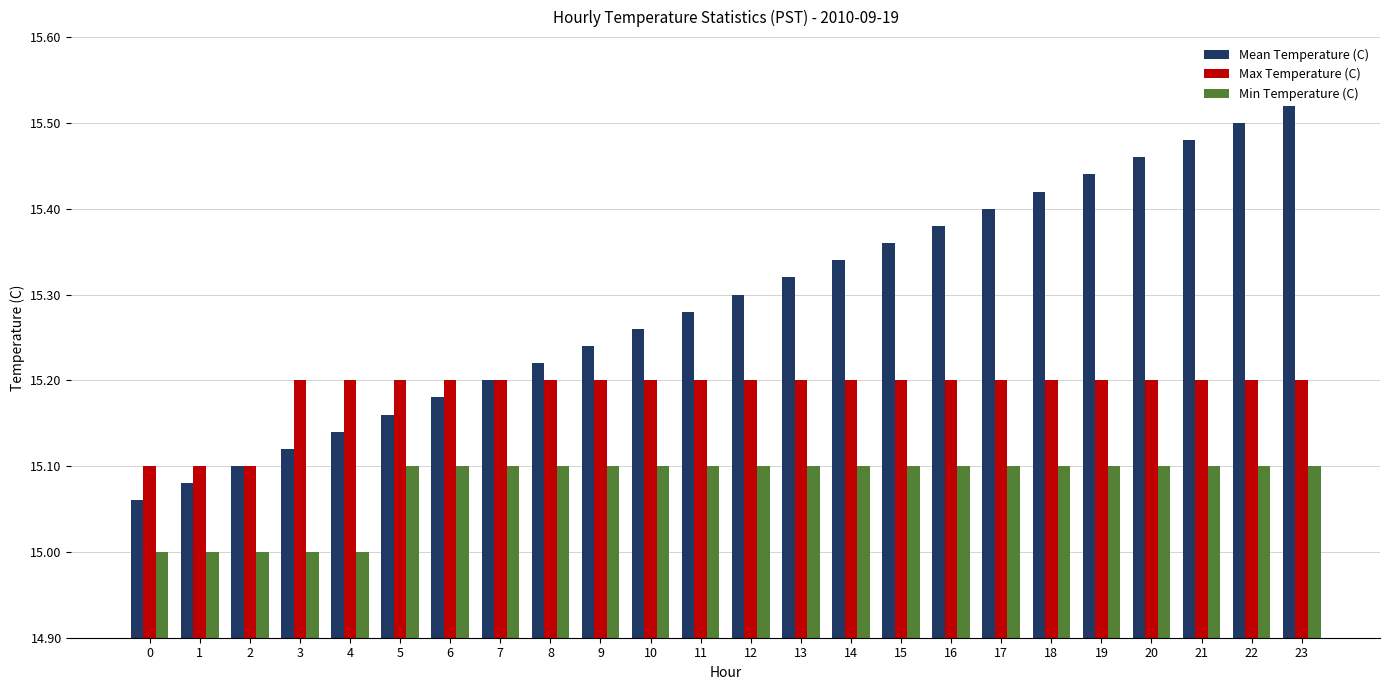

What is the sum of the Mean Temperature (C) values at 1 and 13?

30.4